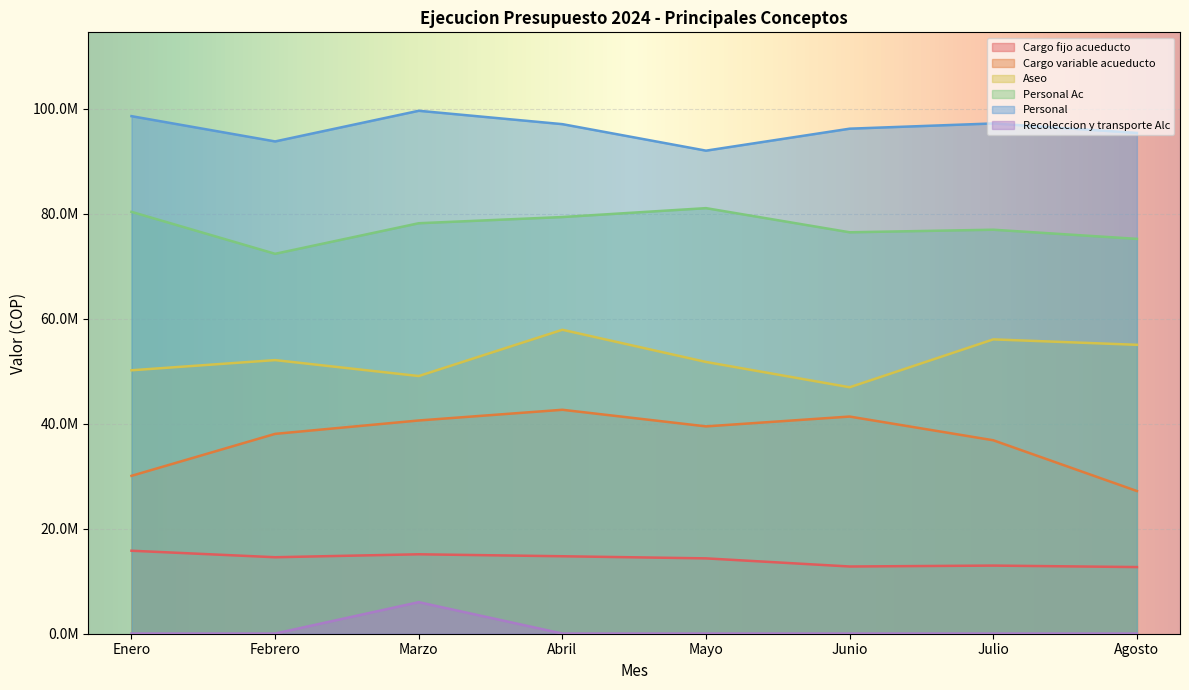

How many values in the Cargo variable acueducto series are below 39487827?

4